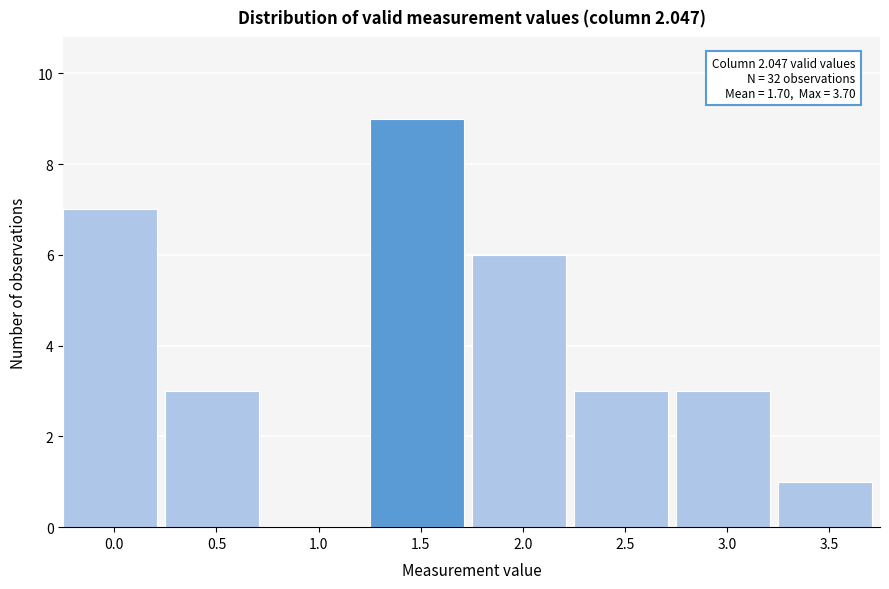

Reading left to right, what are all the values shown in this chart?

0.0=7	0.5=3	1.0=0	1.5=9	2.0=6	2.5=3	3.0=3	3.5=1